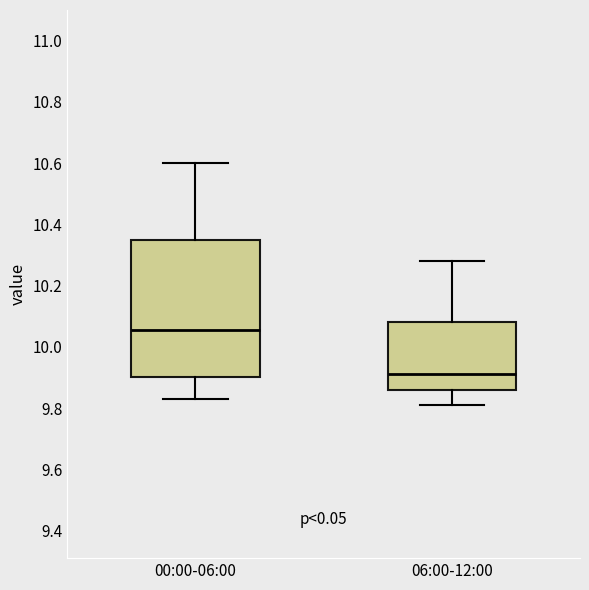

Reading left to right, read every box against the y-axis: the position of its median line, the range the box covers, and the ends of its whiskers. The values are not printed on the chart, so give them approximately, as read against the axis.

00:00-06:00: median 10.06, box 9.90 to 10.34, whiskers 9.84 to 10.60
06:00-12:00: median 9.92, box 9.86 to 10.08, whiskers 9.82 to 10.28